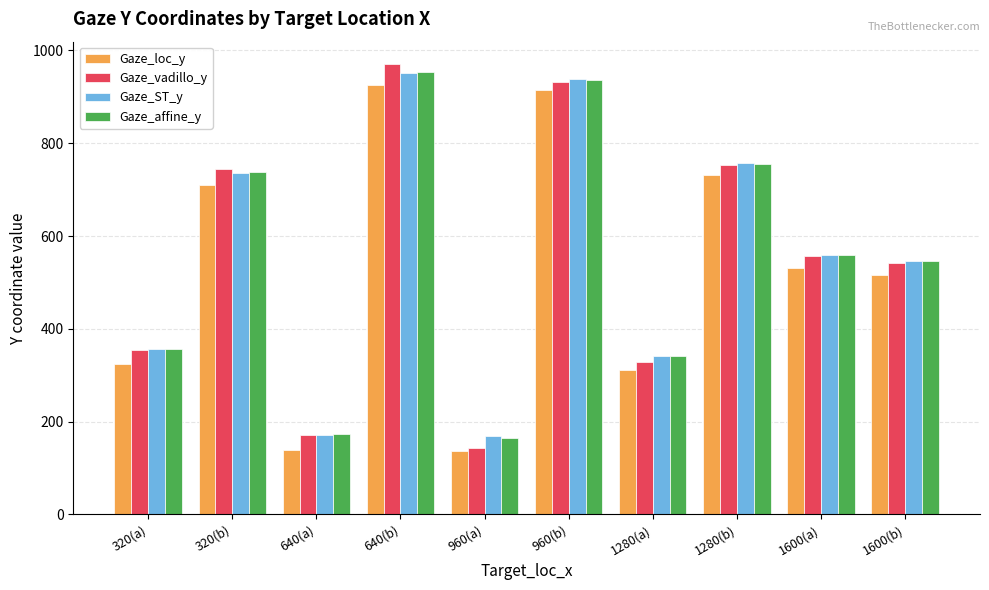

Between 1280(a) and 1600(a), which series saw the biggest shift?

Gaze_vadillo_y